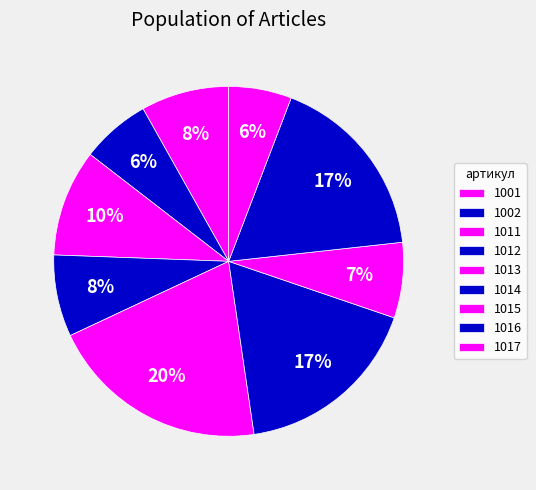

What is the largest slice in the pie chart?

1013